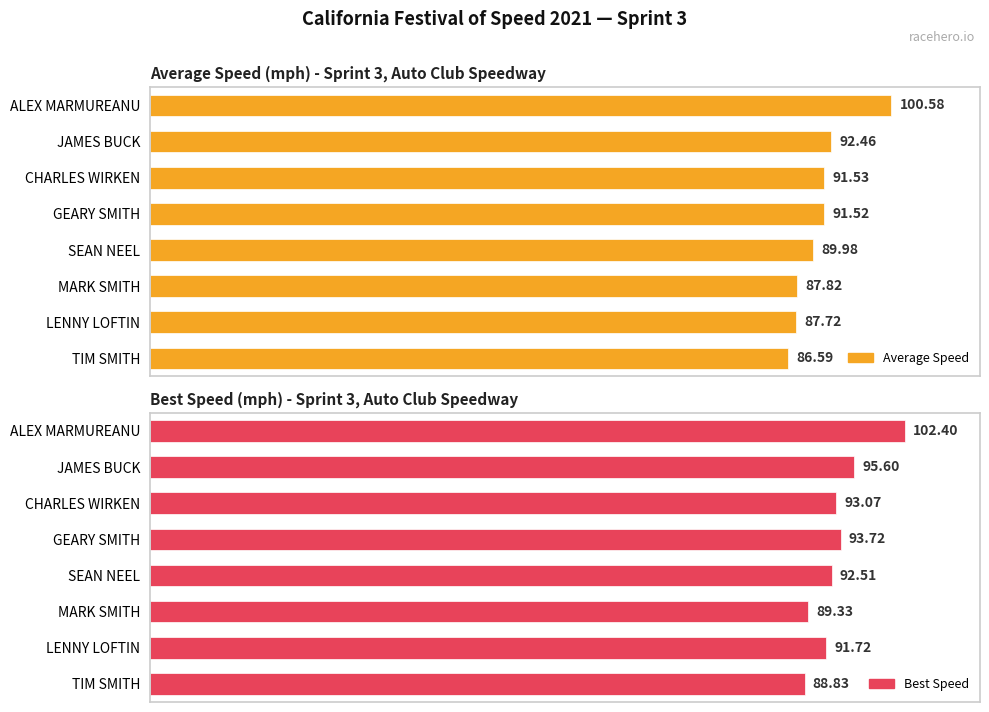

What is the total value across all series at JAMES BUCK?

188.1